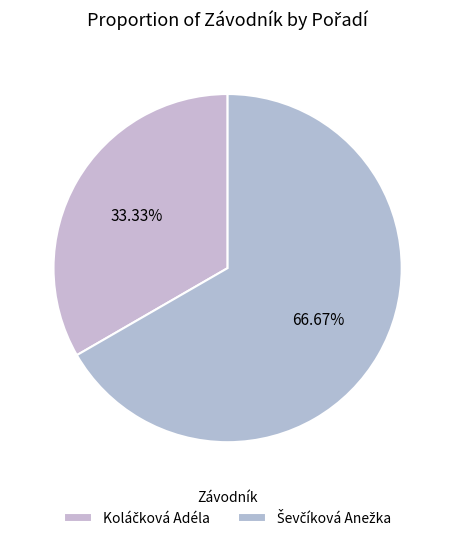

To the nearest percent, what percentage of the pie is Ševčíková Anežka?

67%